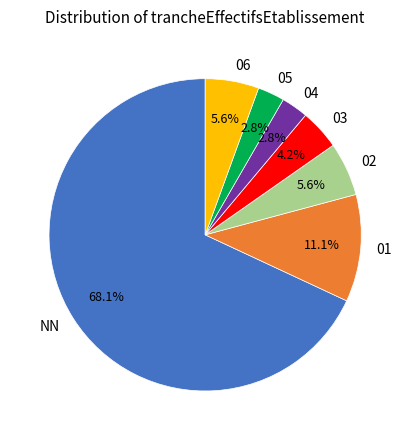

Does any single category account for the majority?

Yes